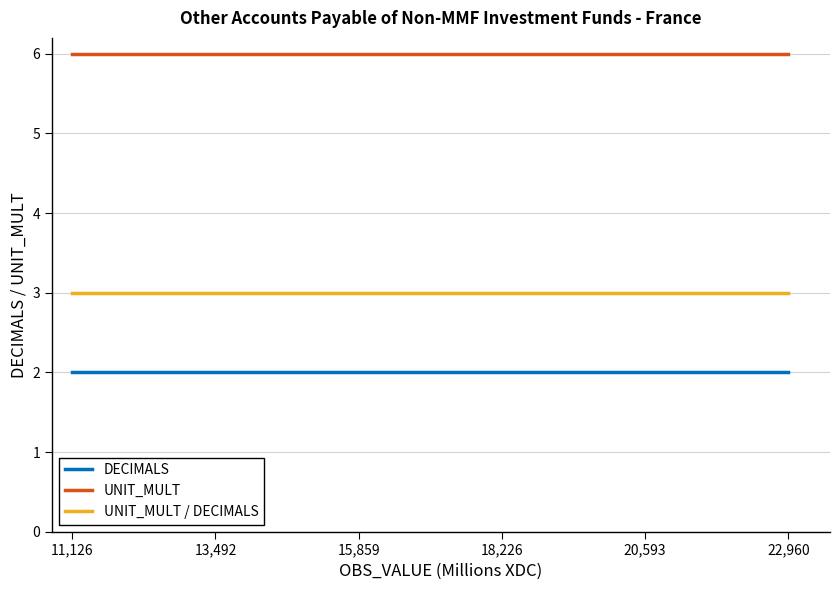

Which series has the largest total across all categories?

UNIT_MULT